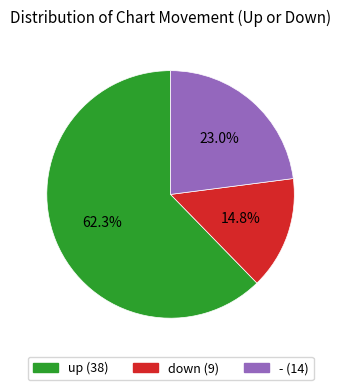

True or false: up accounts for 62% of the total.

True